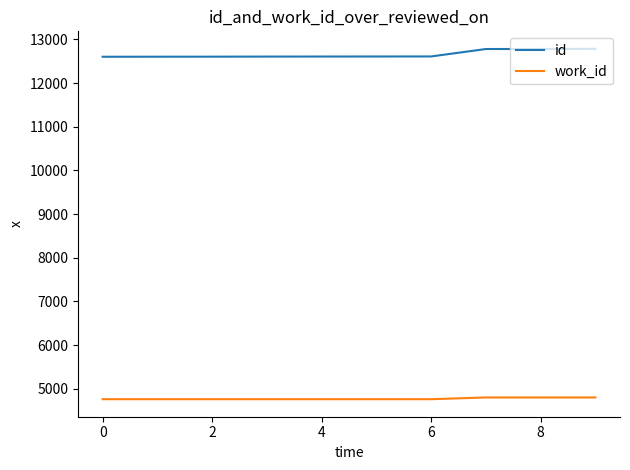

Does the chart display data point markers on the line(s)?

No